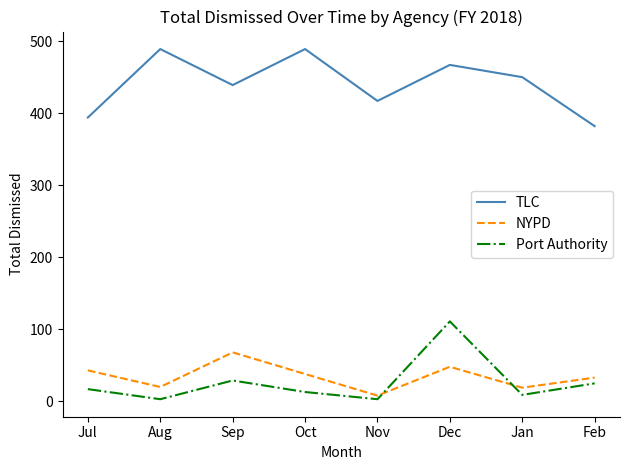

True or false: NYPD and TLC cross at least once.

False